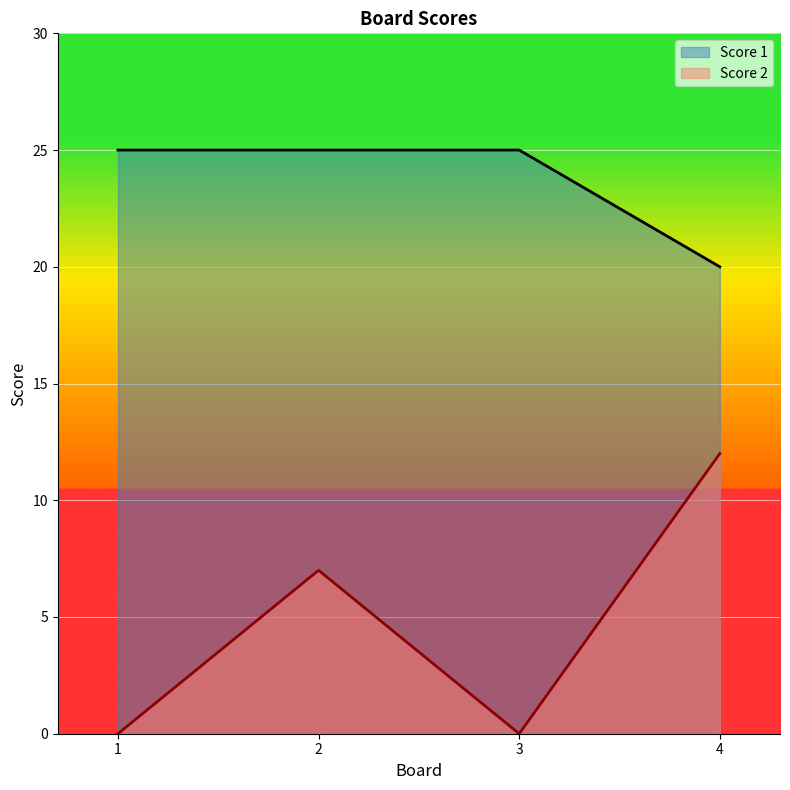

Which category has the lowest value across all series?

1